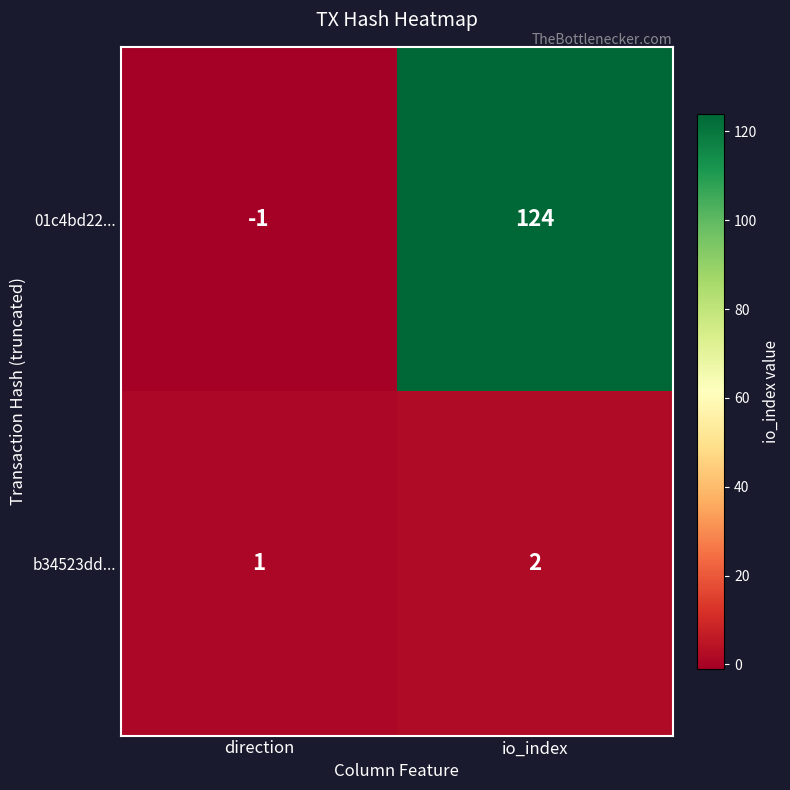

At which category does the chart reach its minimum across all series?

direction